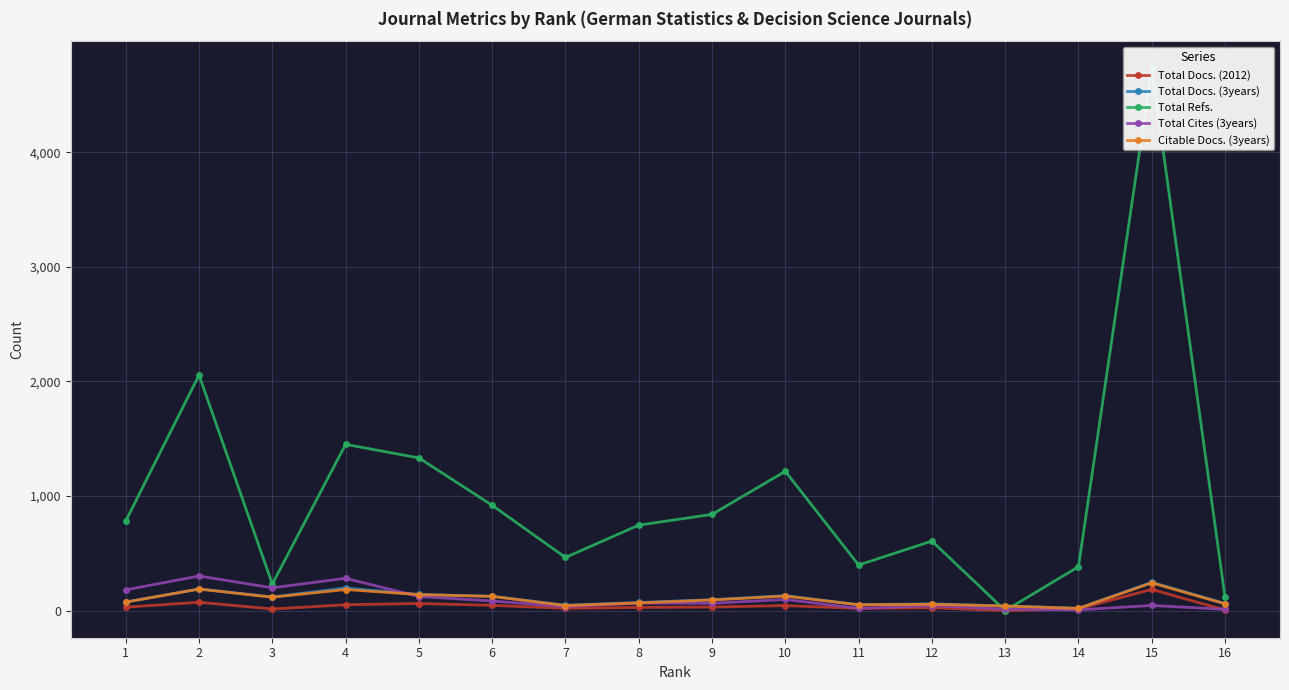

What are all the series names shown in the legend?

Total Docs. (2012), Total Docs. (3years), Total Refs., Total Cites (3years), Citable Docs. (3years)